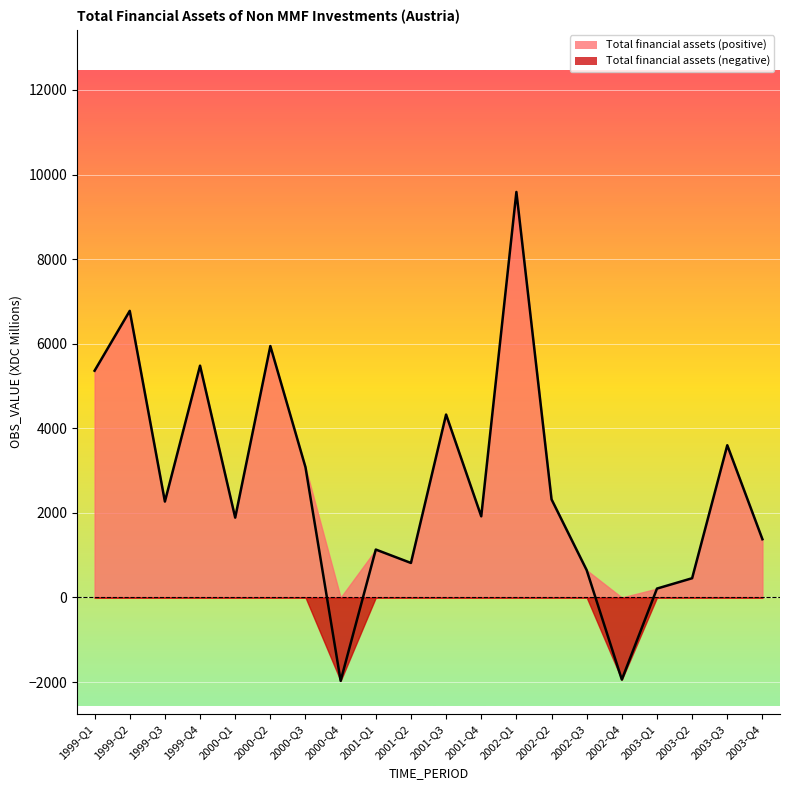

The value at 1999-Q1 is 3303. True or false?

False